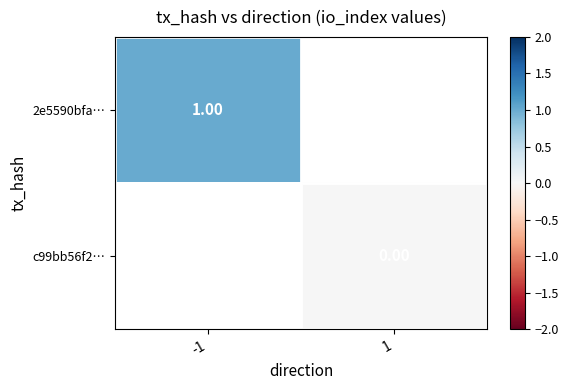

List the series in order of their peak value, highest first.

2e5590bfa…, c99bb56f2…